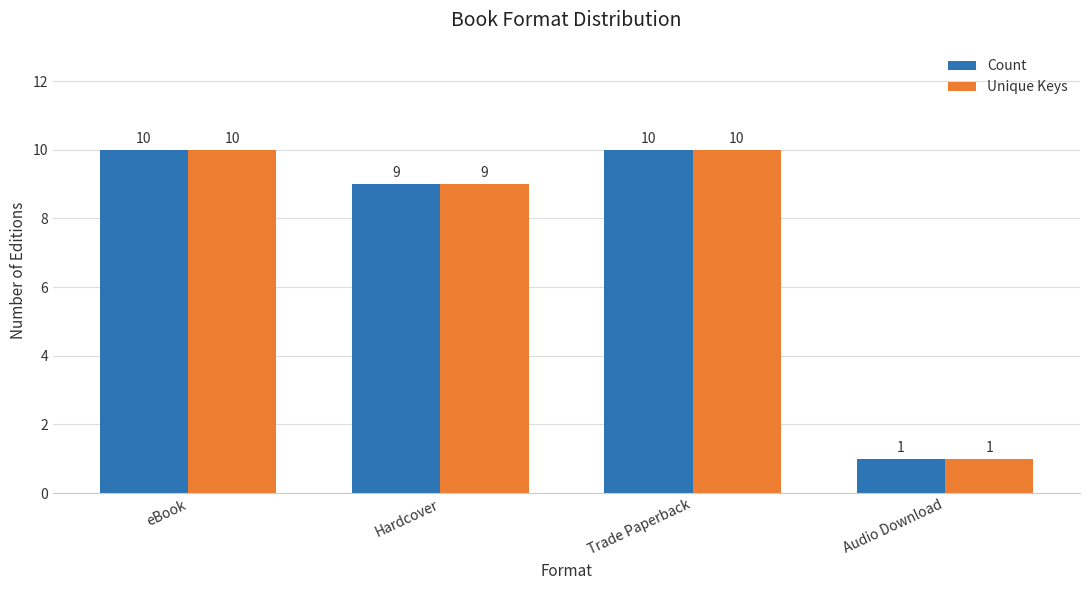

What is the total value across all series at Hardcover?

18